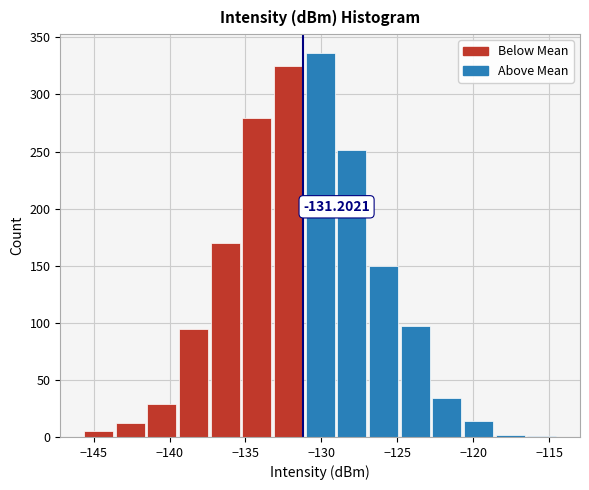

Over which range of the x-axis is the bar tallest?

-131.0 to -129.0